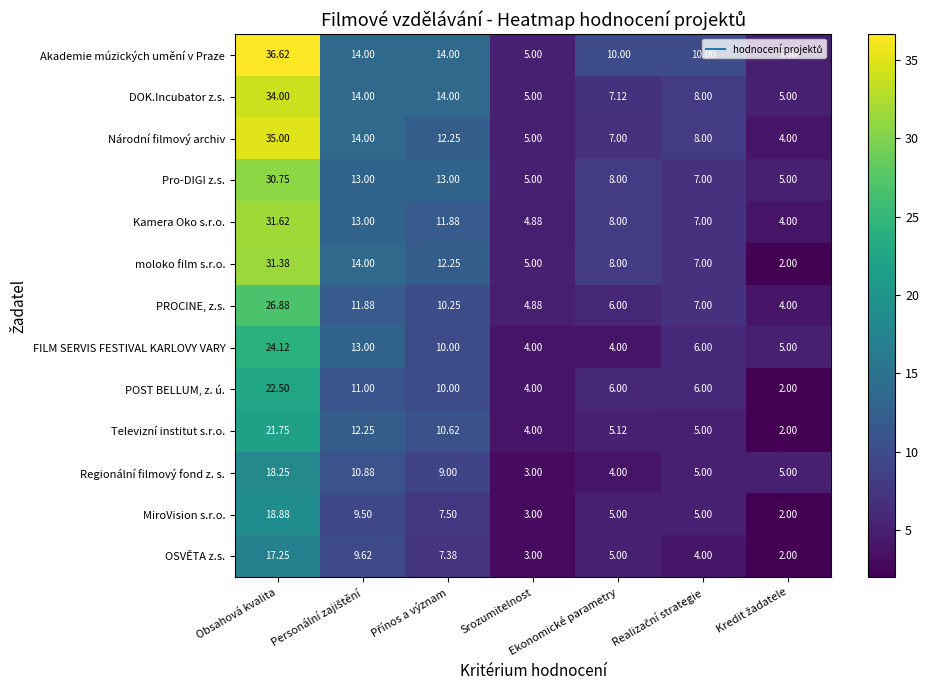

Which category has the highest value in the POST BELLUM, z. ú. series?

Obsahová kvalita